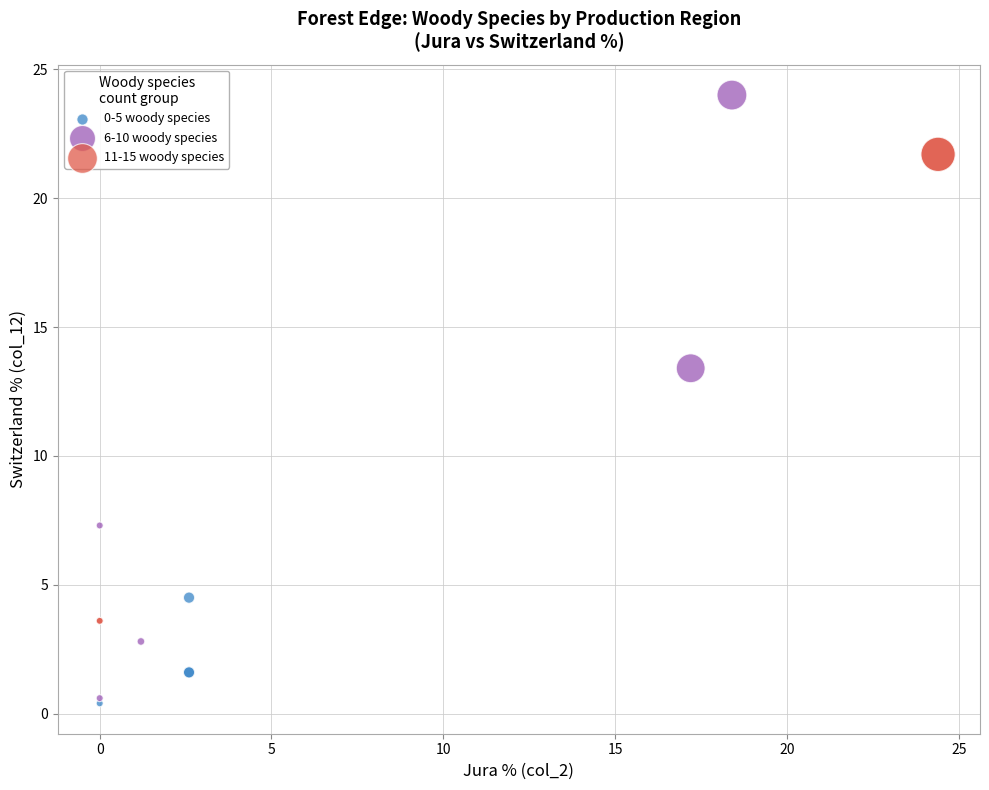

Which series has the largest Y range (max minus min)?

6-10 woody species